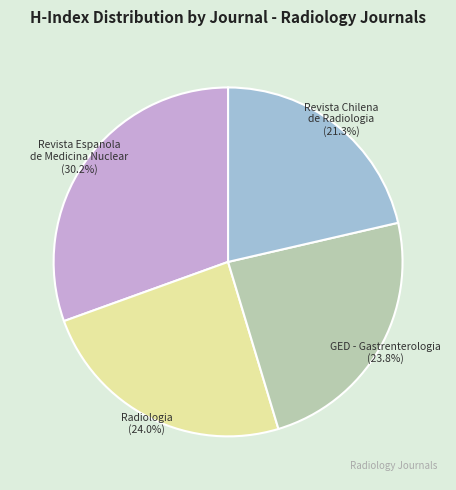

Rank the categories by value from lowest to highest.

Revista Chilena de Radiologia (H=101), GED - Gastrenterologia (H=113), Radiologia (H=114), Revista Espanola de Medicina Nuclear (H=144)